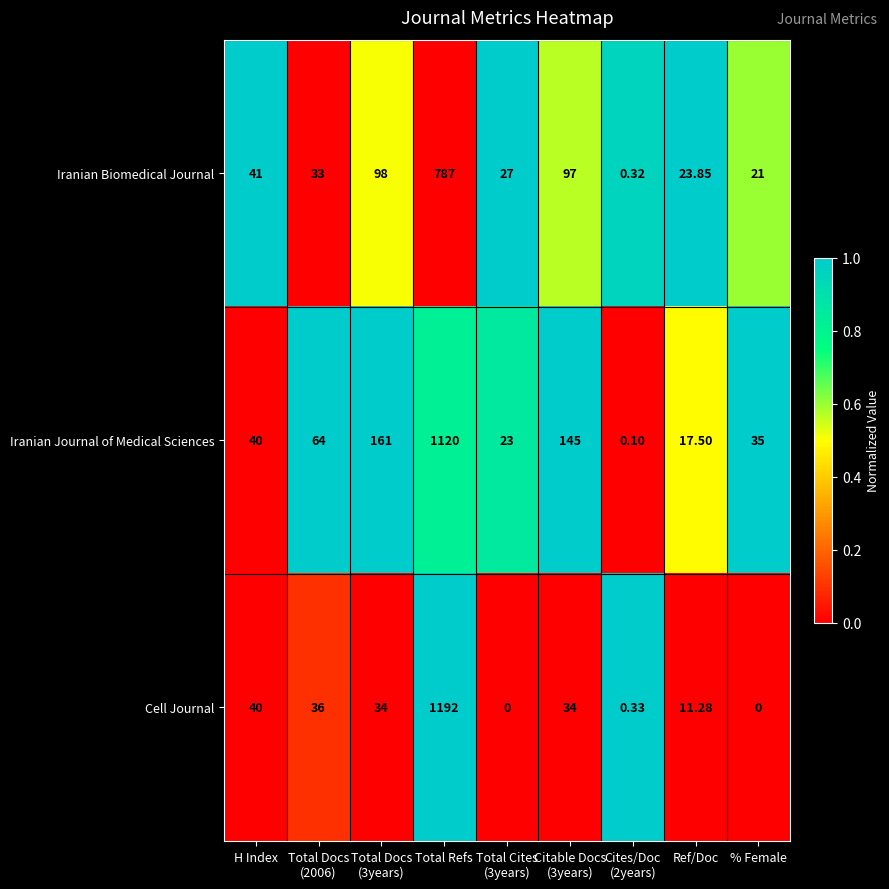

At which label does Cell Journal first exceed 34?

H Index